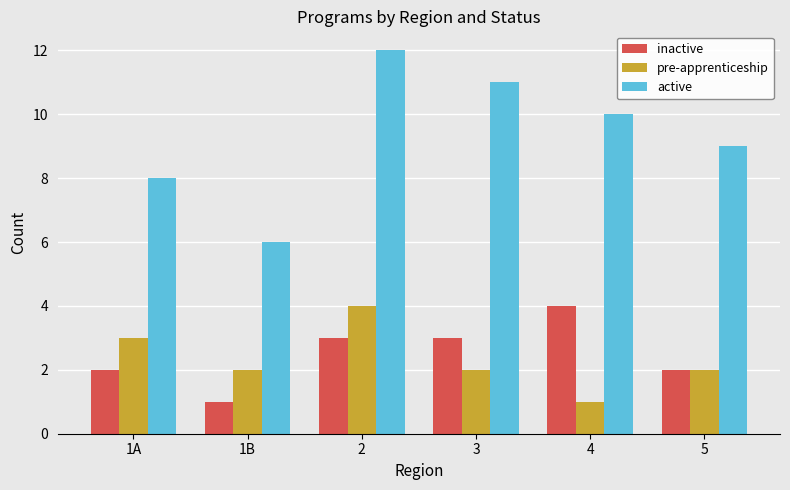

What is the difference between the inactive values at 1B and 1A?

1